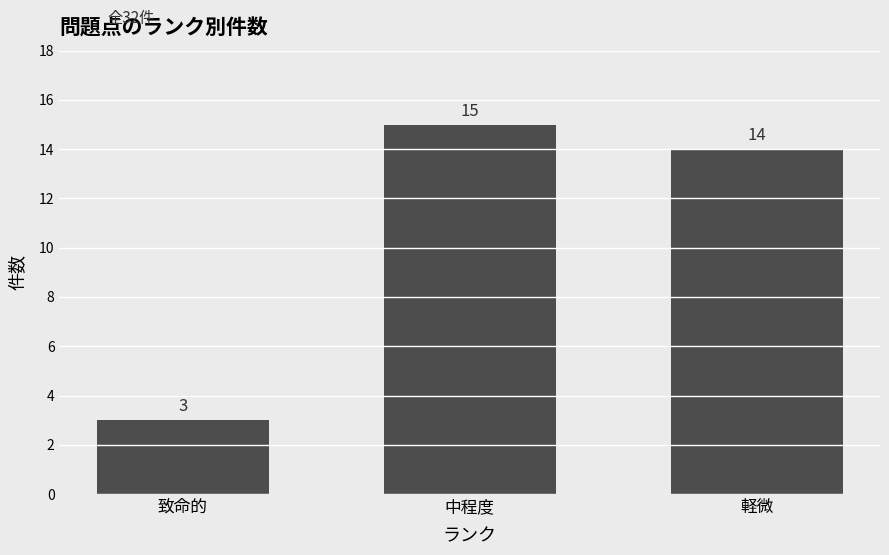

Which category has the highest value across all series?

中程度